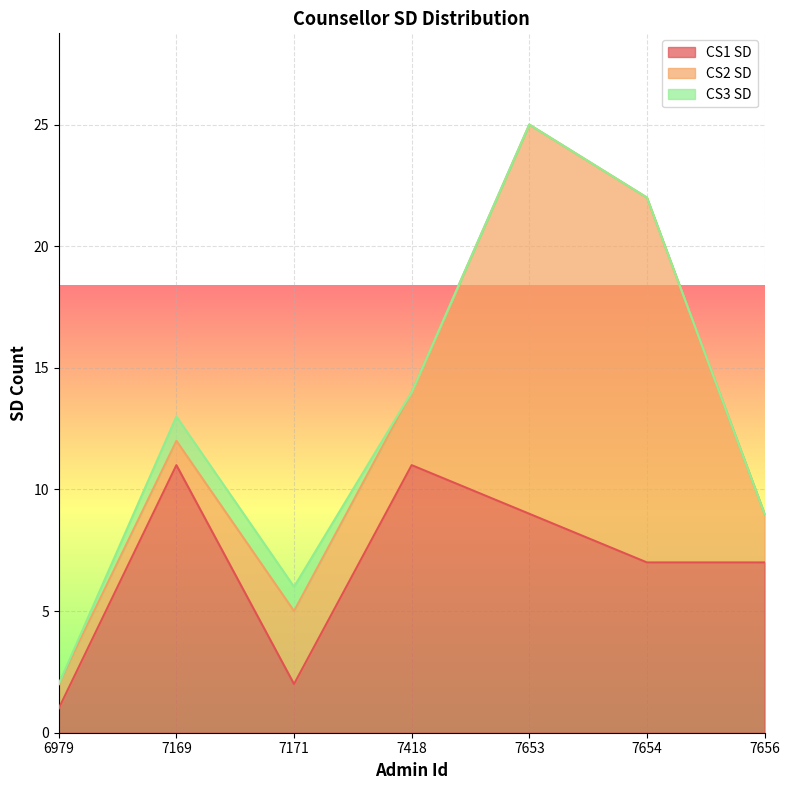

Between 7169 and 7654, which is larger?

7169